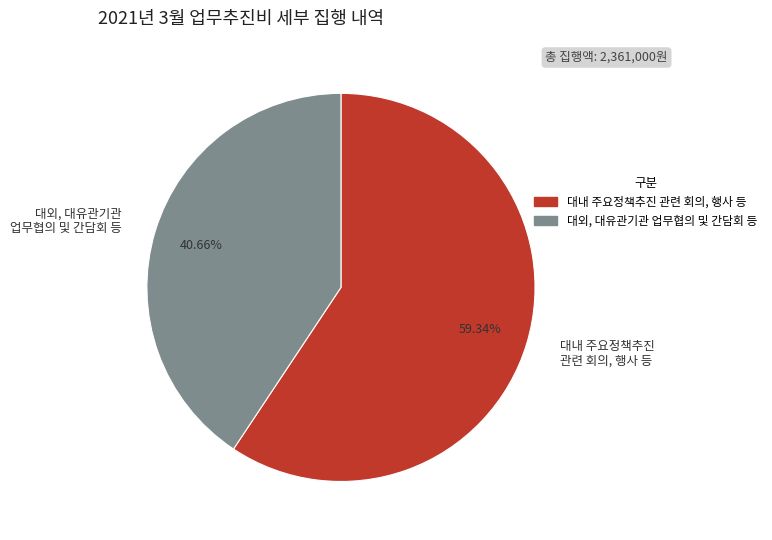

Count the number of slices in the pie.

2